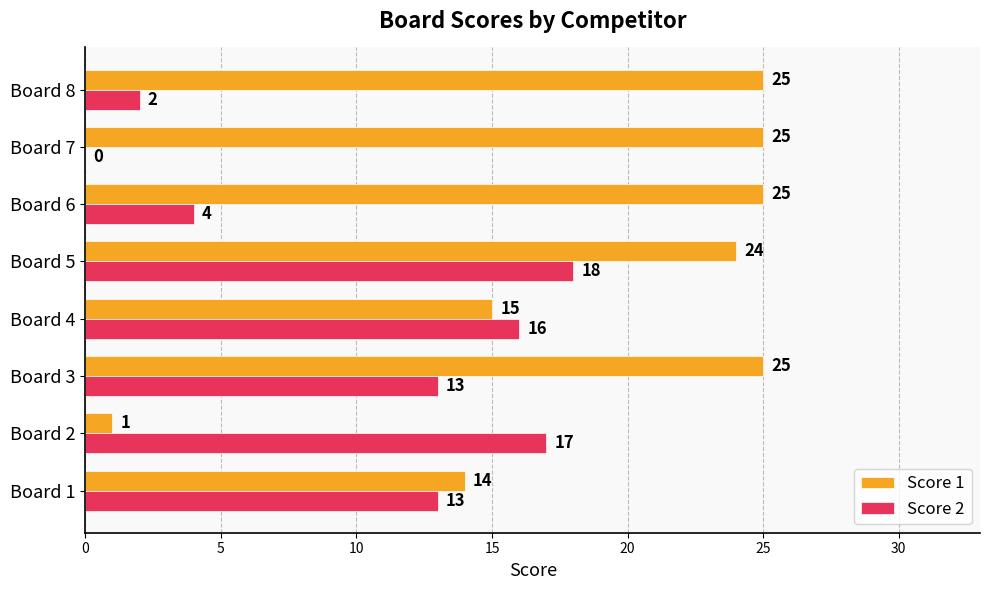

At which label does Score 2 reach its peak?

Board 5